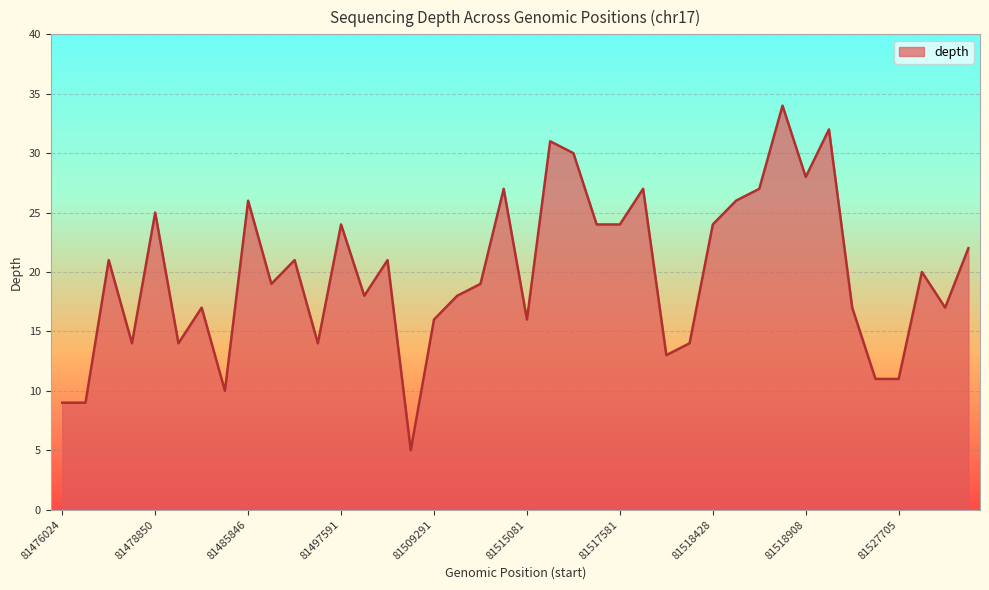

What is the maximum value shown in the chart?

34